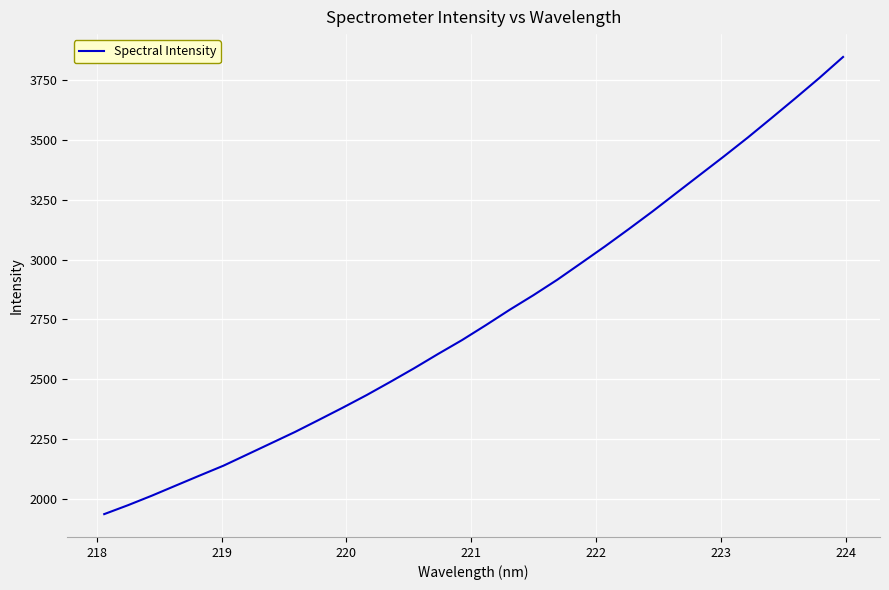

What is the greatest value displayed?

3848.4